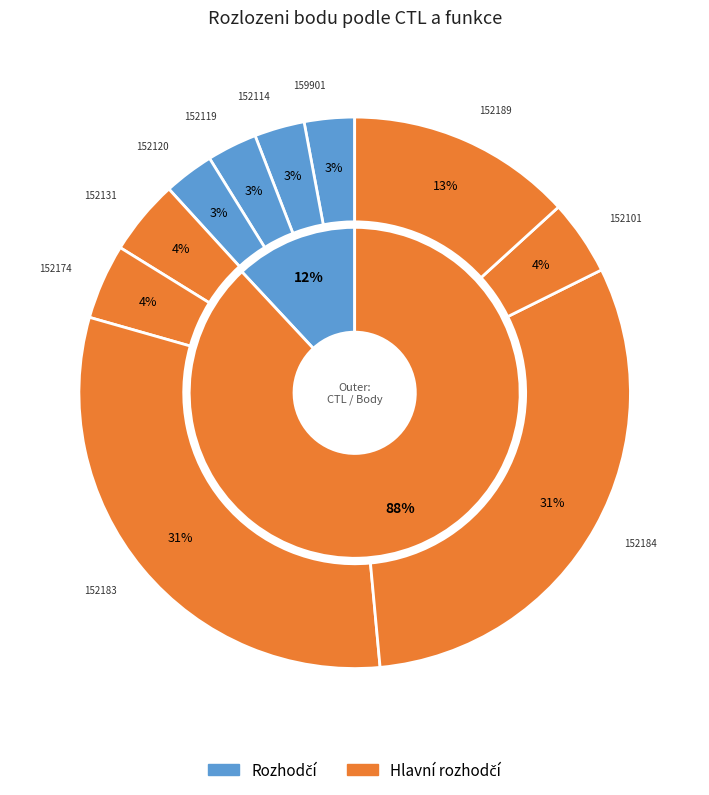

Combined, do 152184 and 152120 account for over 50%?

No